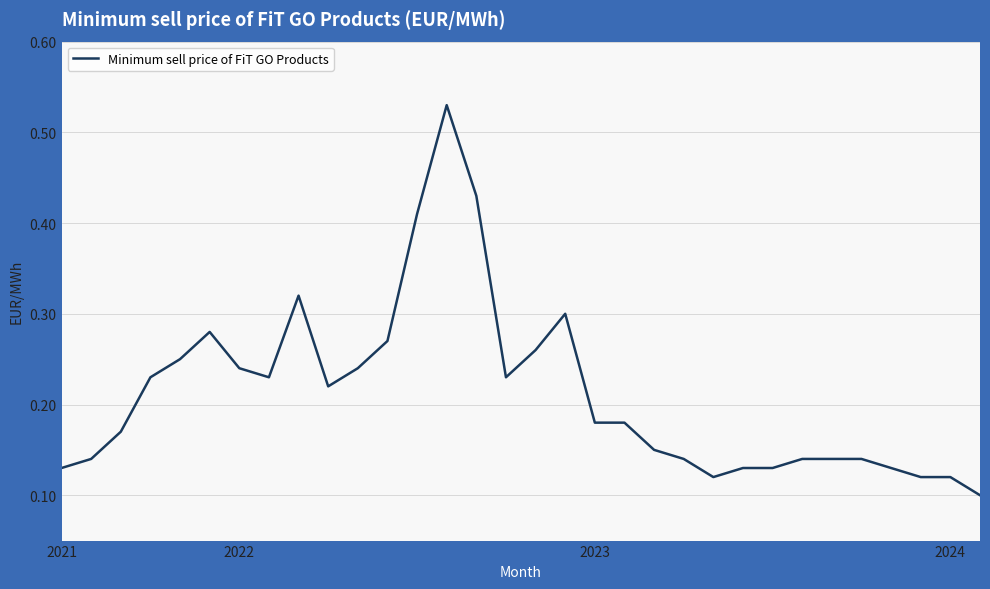

How many lines are shown in the chart?

1